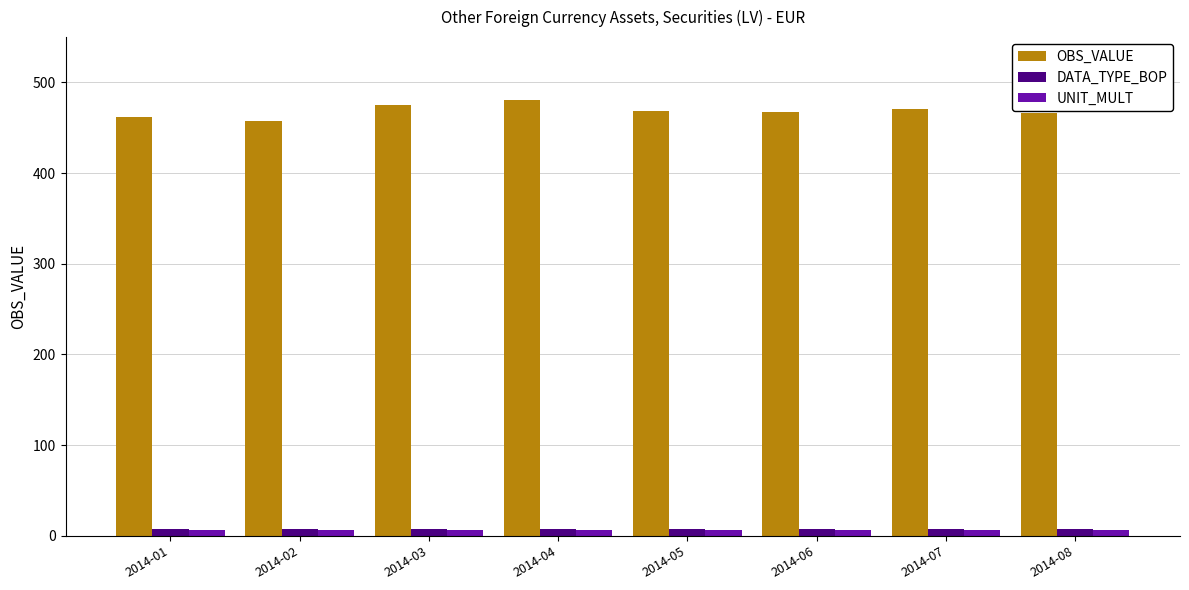

What is the sum of the OBS_VALUE values at 2014-08 and 2014-06?

933